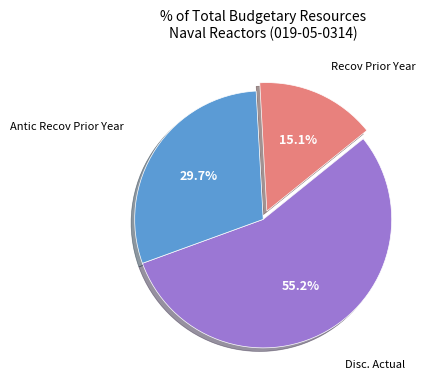

Is there any slice that represents more than half of the pie?

Yes